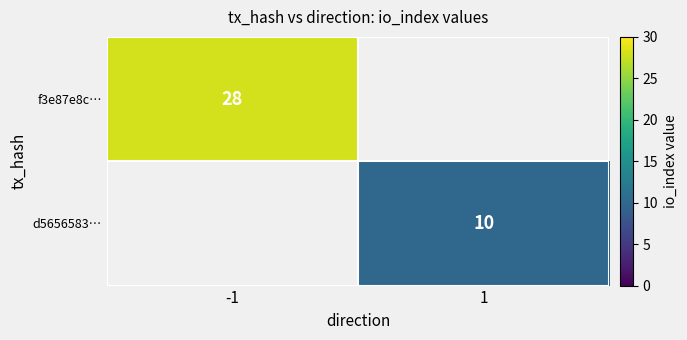

True or false: f3e87e8c… has a value of 28 at -1.

True